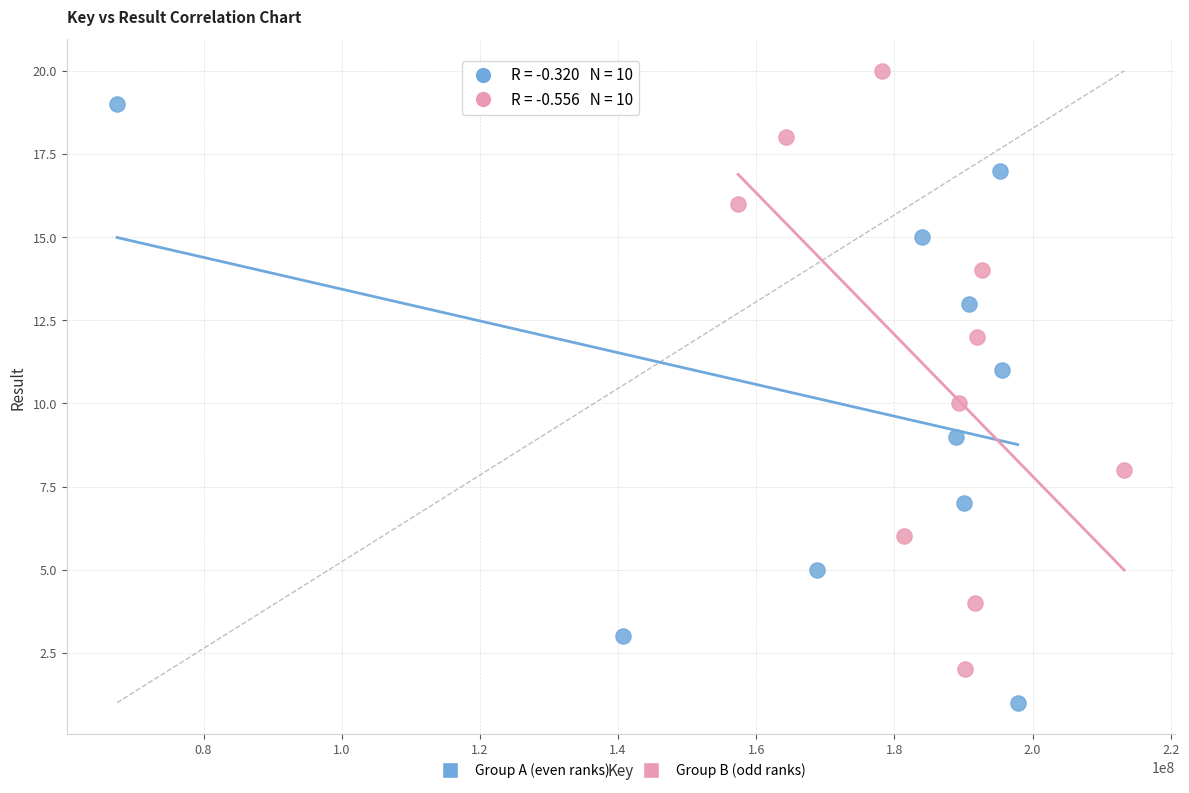

Which series reaches the minimum Y coordinate?

Group A (even ranks)